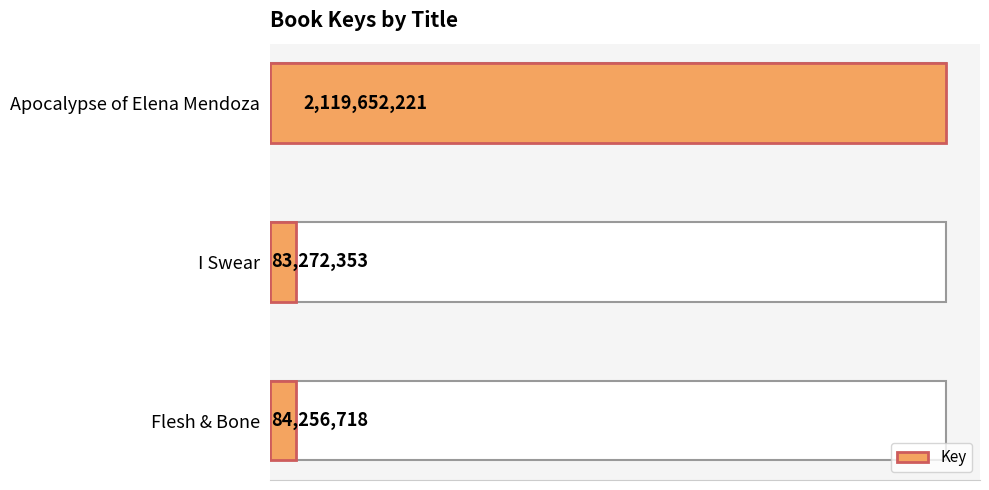

What is the difference between the second highest and minimum values?

984365